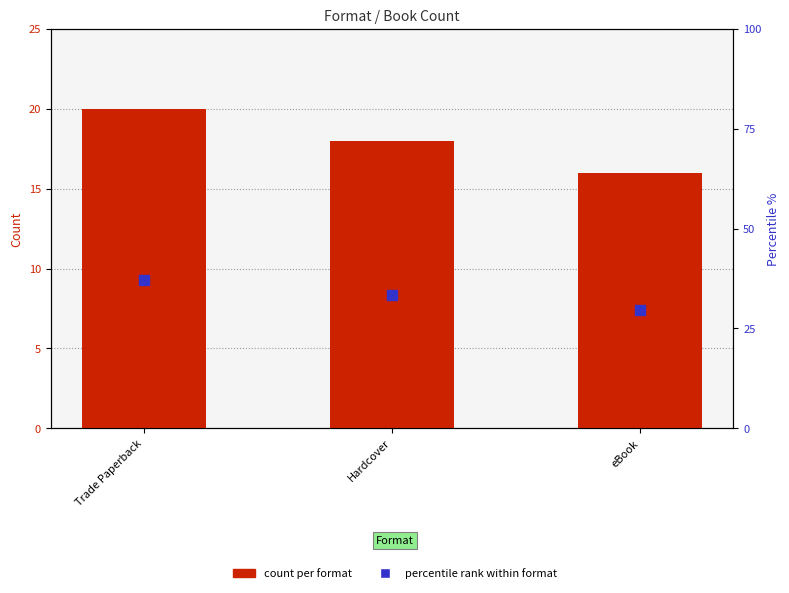

What are all the series names shown in the legend?

count per format, percentile rank within format